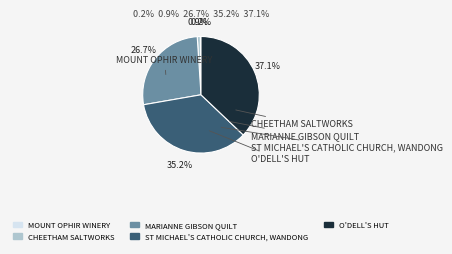

True or false: ST MICHAEL'S CATHOLIC CHURCH, WANDONG accounts for 21% of the total.

False